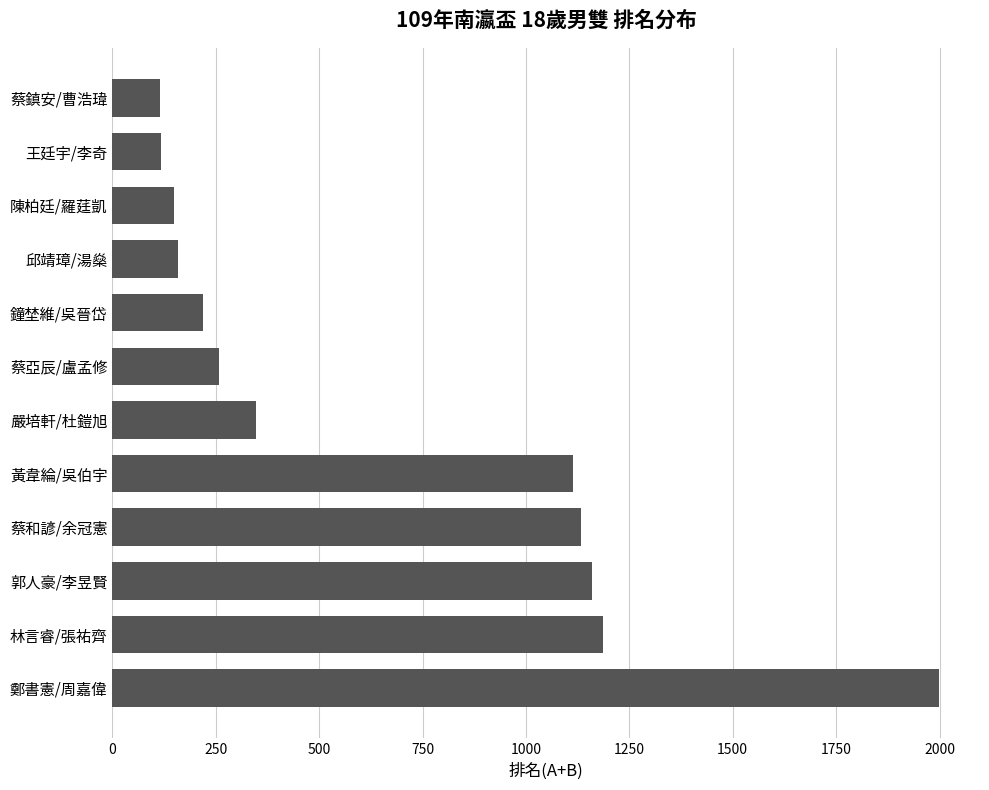

Does the chart contain any negative values?

No